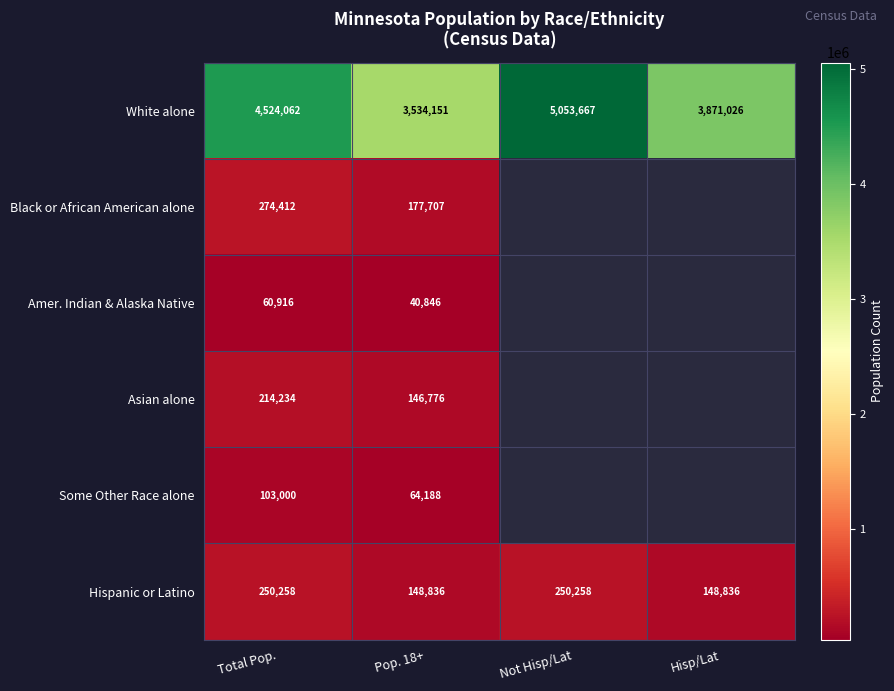

Is it true that White alone equals 3534151 at Pop. 18+?

True